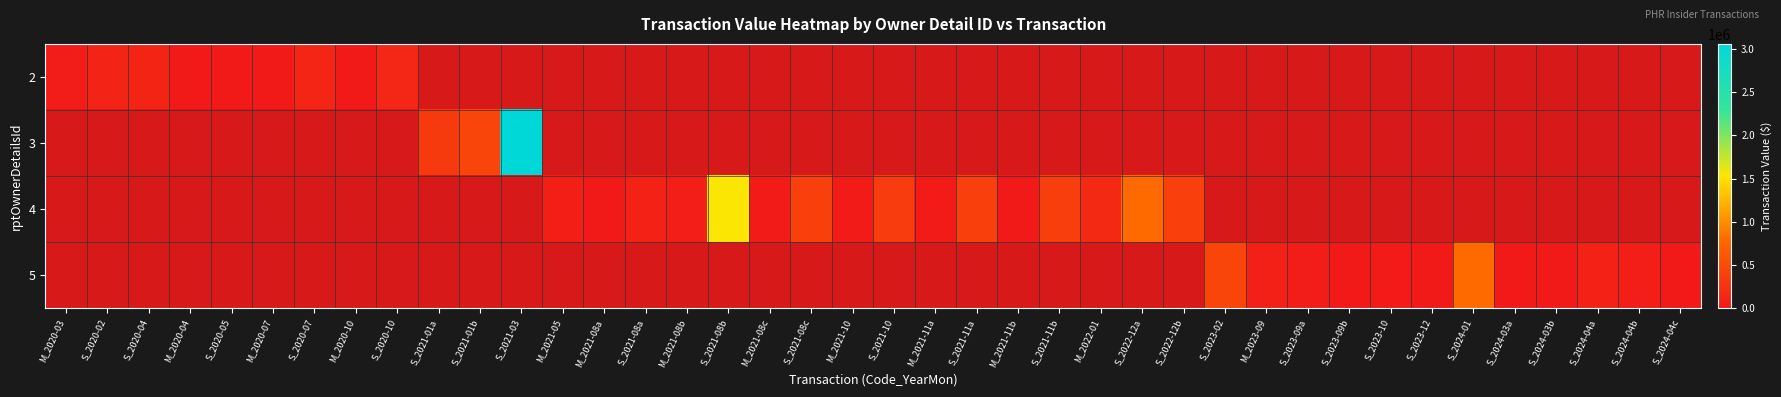

At M_2021-10, list the series in order from smallest to largest.

2, 3, 4, 5